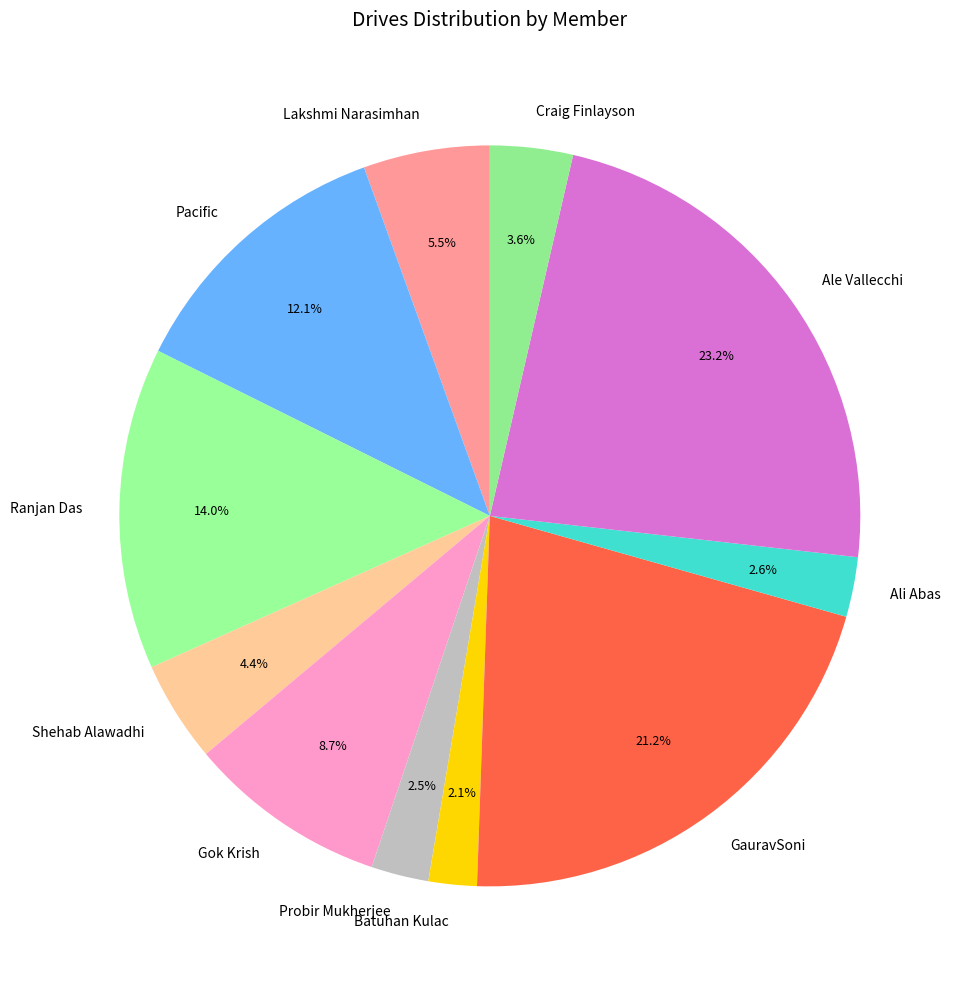

Do GauravSoni and Ali Abas together represent more than half of the pie?

No